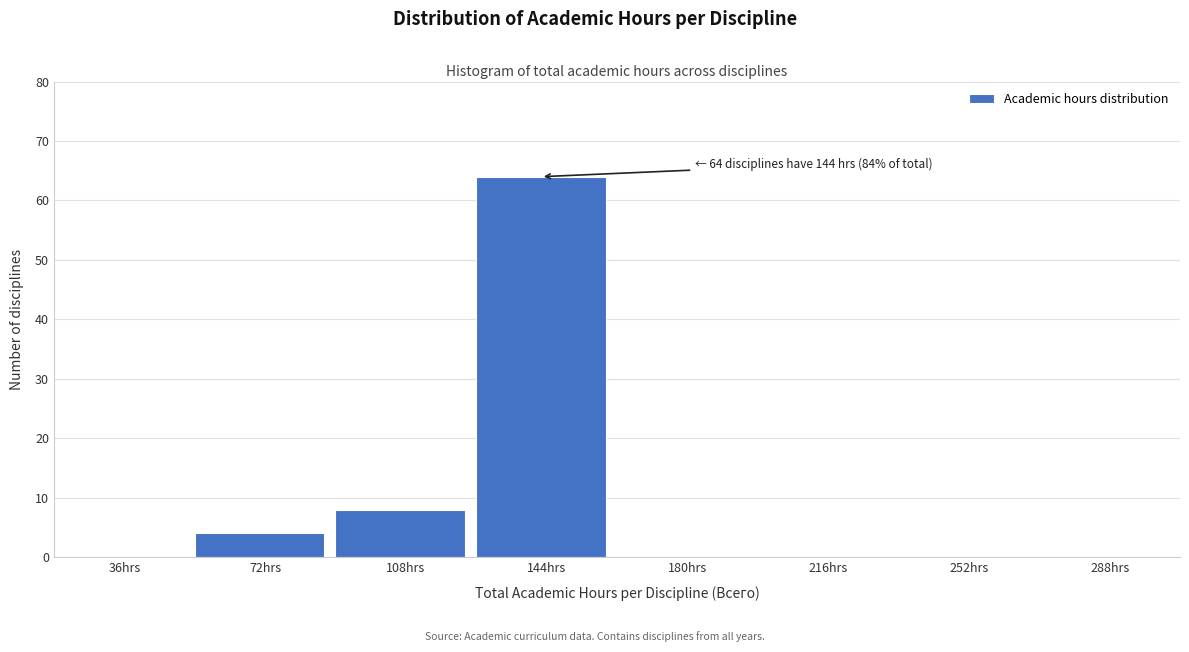

Reading right to left, extract all data points from this chart.

288hrs=0	252hrs=0	216hrs=0	180hrs=0	144hrs=64	108hrs=8	72hrs=4	36hrs=0